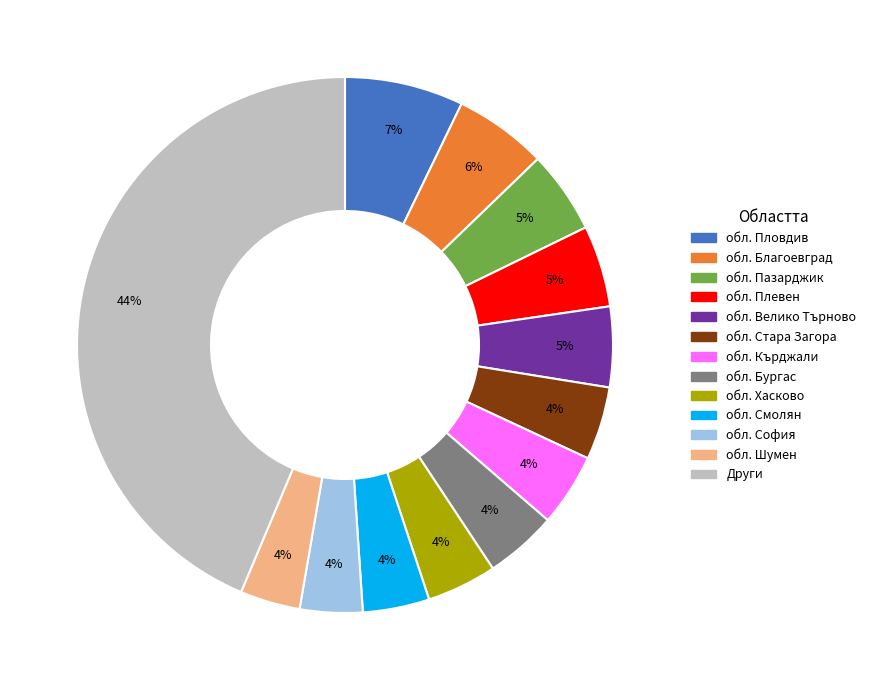

Is there a majority slice in this chart?

No